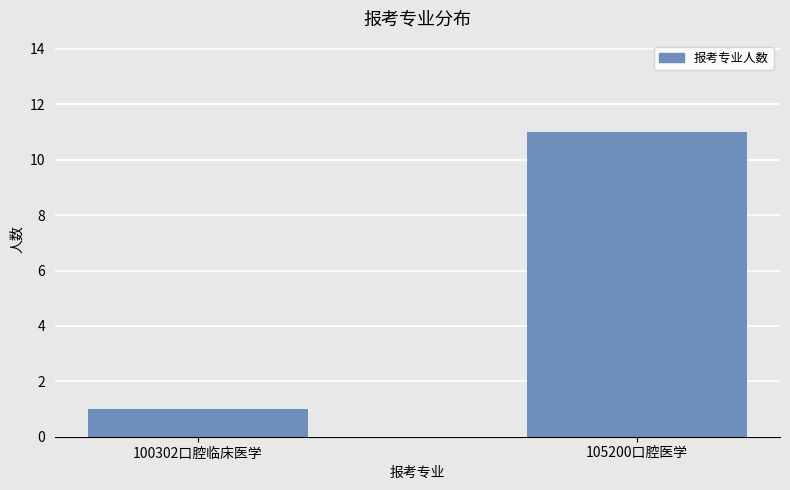

What is the change in value from 100302口腔临床医学 to 105200口腔医学?

+10